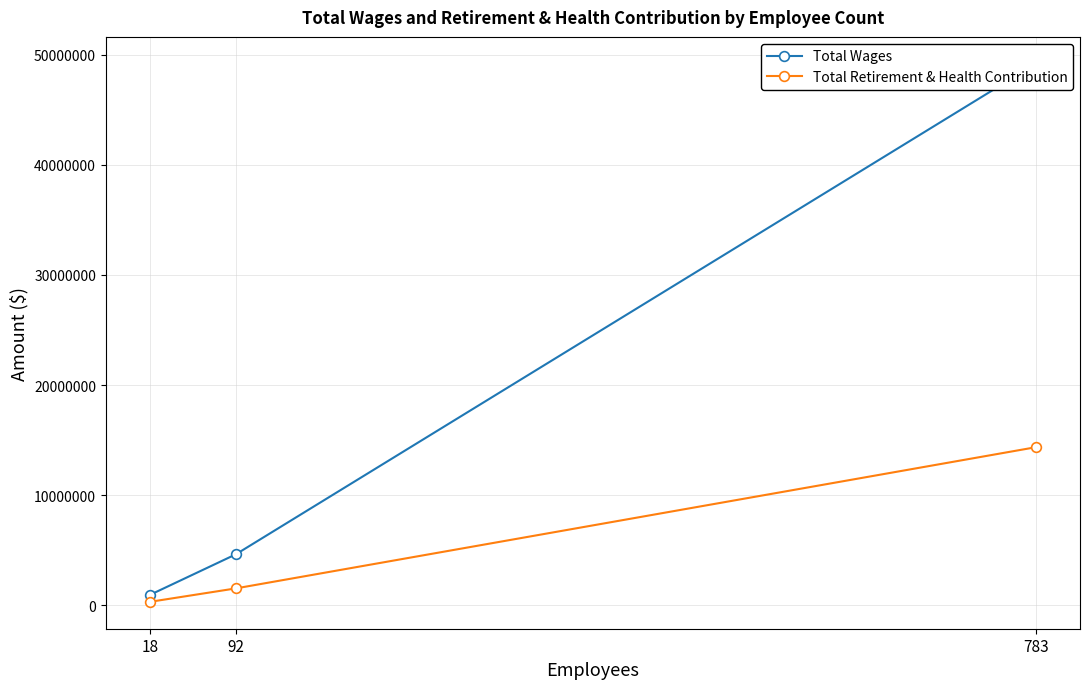

At which category is the sum across all series the highest?

783